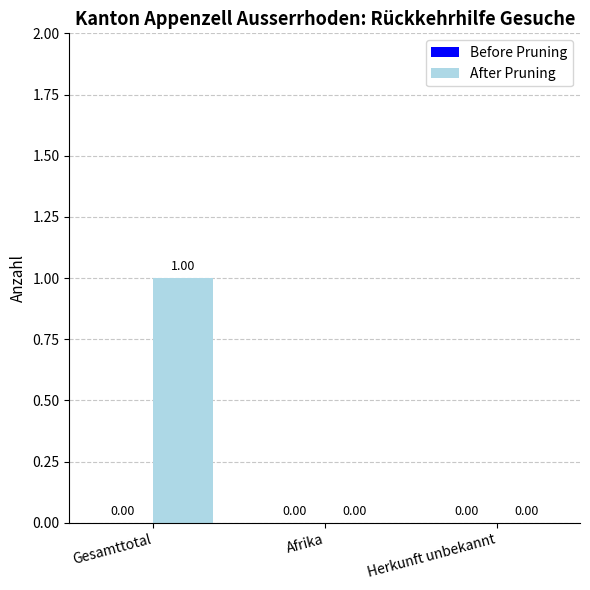

Between Gesamttotal and Herkunft unbekannt, which is larger?

Gesamttotal